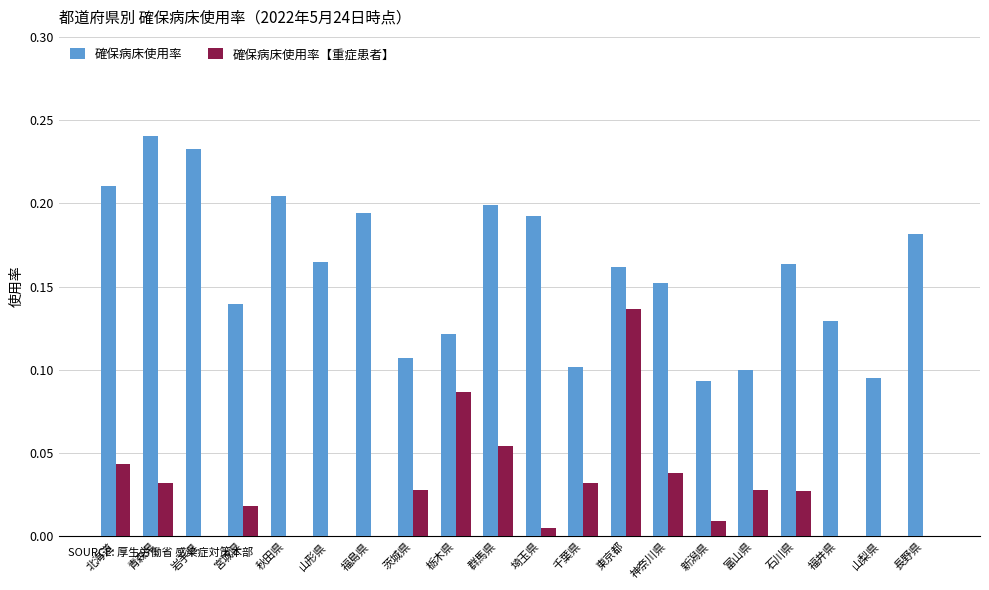

Which series has the largest total across all categories?

確保病床使用率